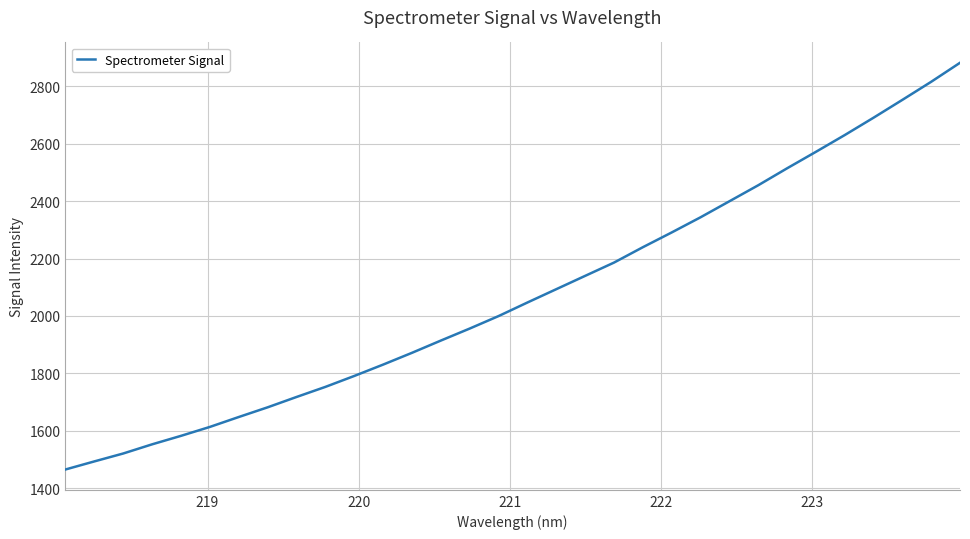

What is the minimum value shown in the chart?

1464.6